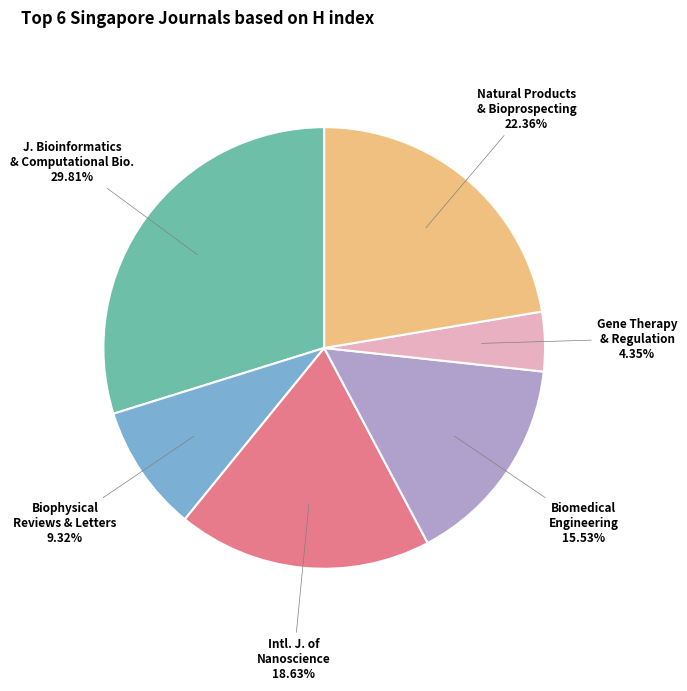

To the nearest percent, what is the average slice percentage?

17%